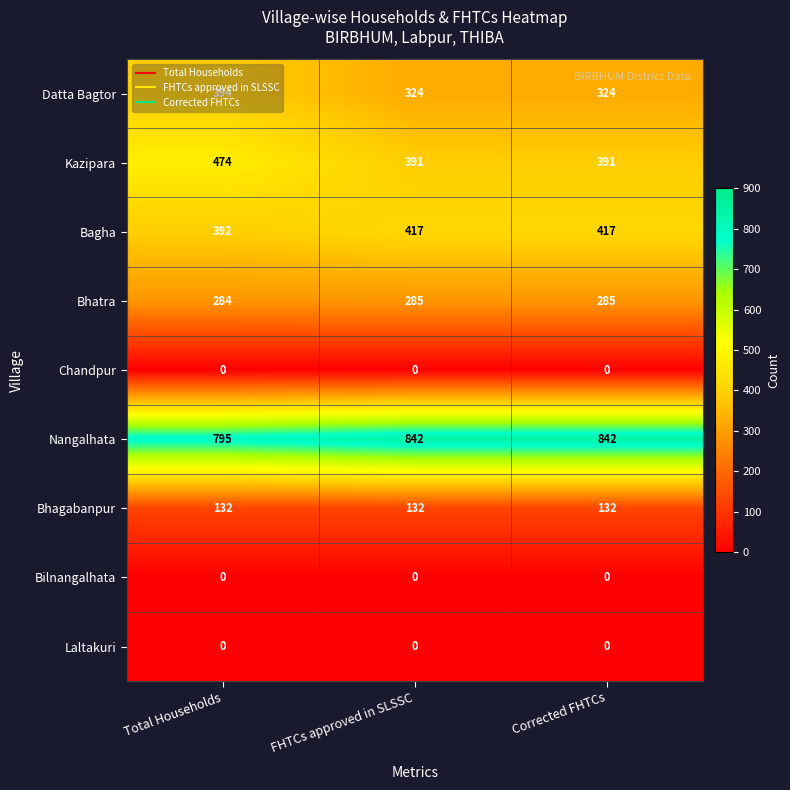

True or false: Bhatra has a value of 285 at Corrected FHTCs.

True